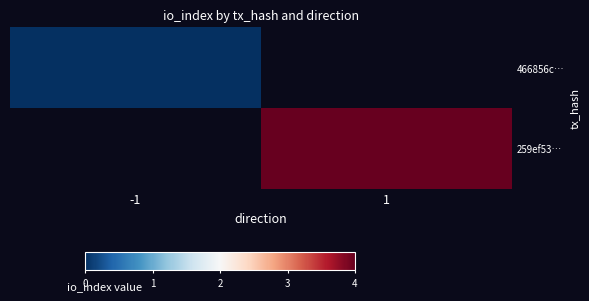

Which label corresponds to the smallest value in the chart?

-1